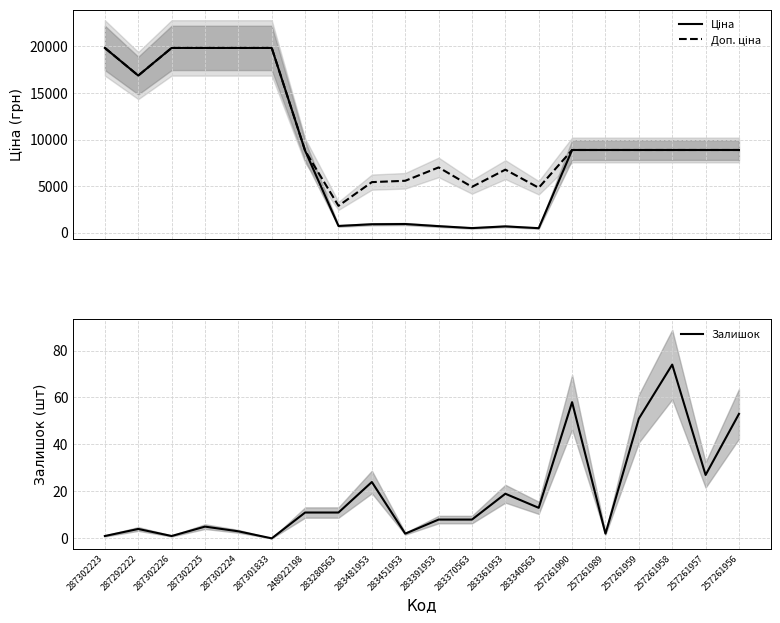

True or false: Доп. ціна and Ціна cross at least once.

False